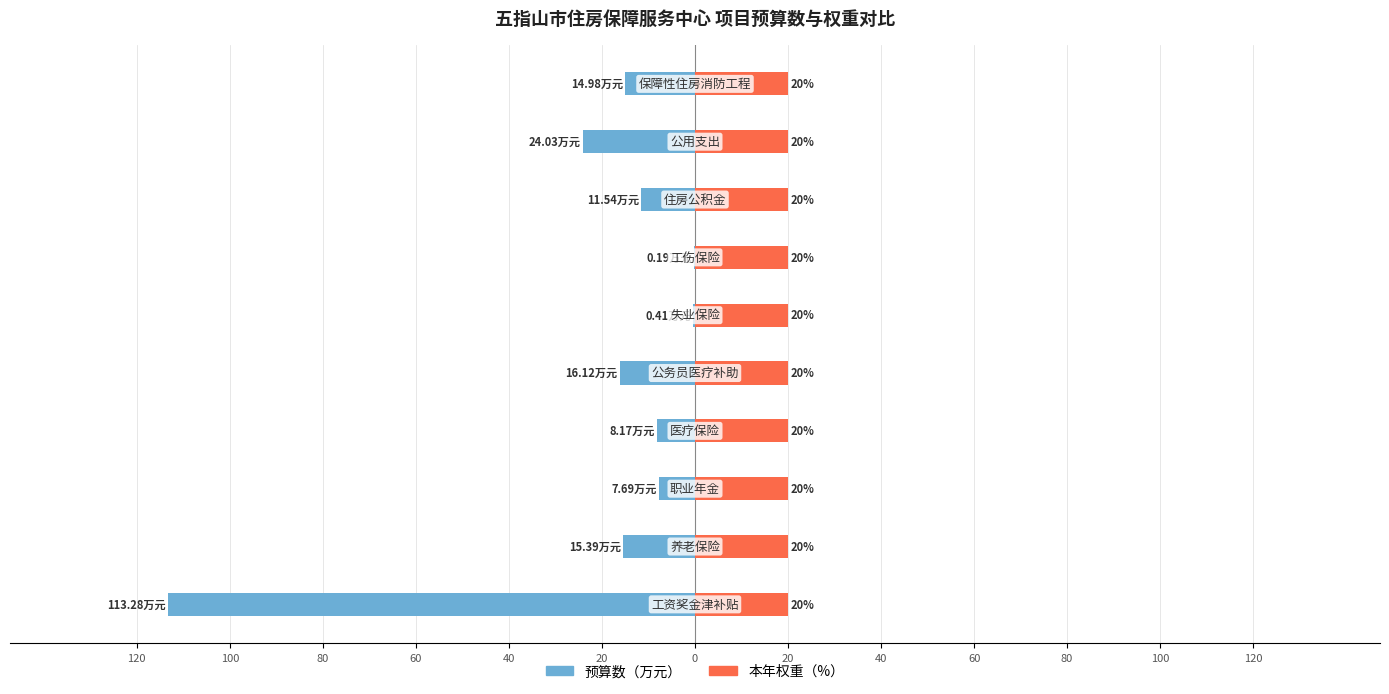

What are all the series names shown in the legend?

预算数（万元）, 本年权重